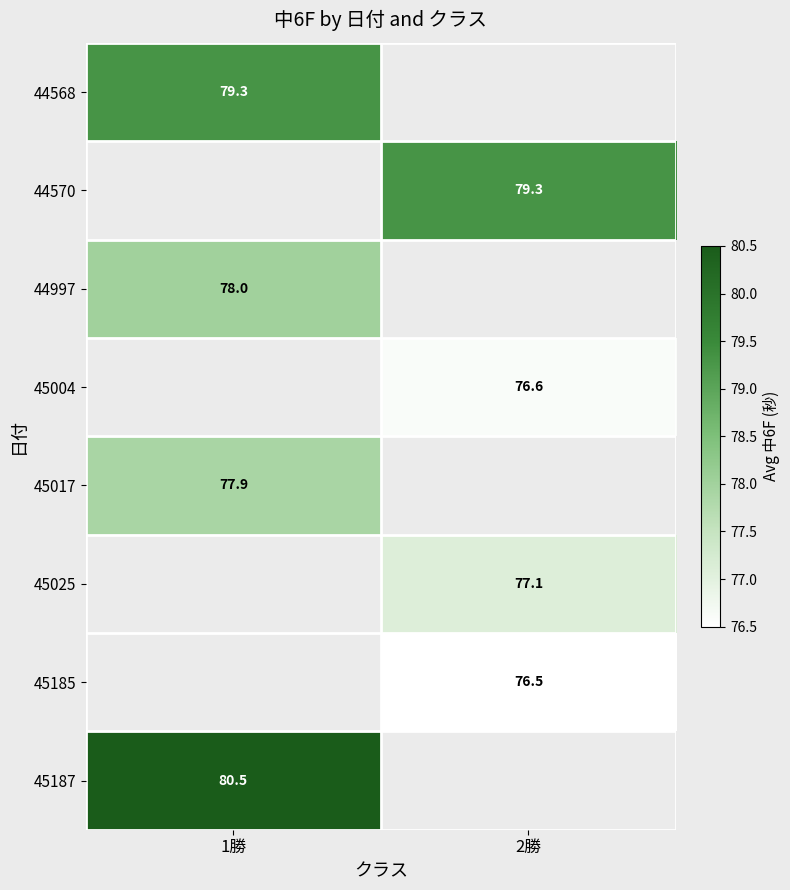

True or false: 45187 has a value of 120.7 at 1勝.

False